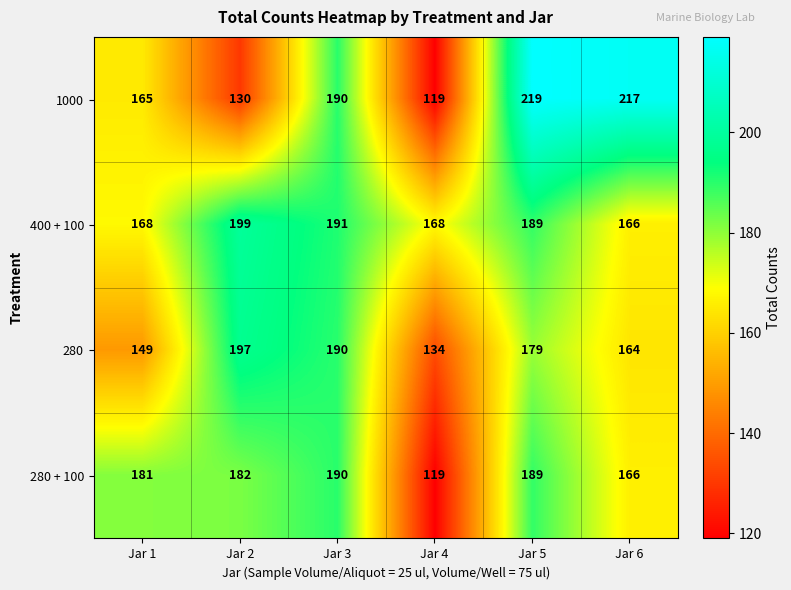

Reading left to right, what are all the values shown in this chart?

1000: 165	130	190	119	219	217
400 + 100: 168	199	191	168	189	166
280: 149	197	190	134	179	164
280 + 100: 181	182	190	119	189	166